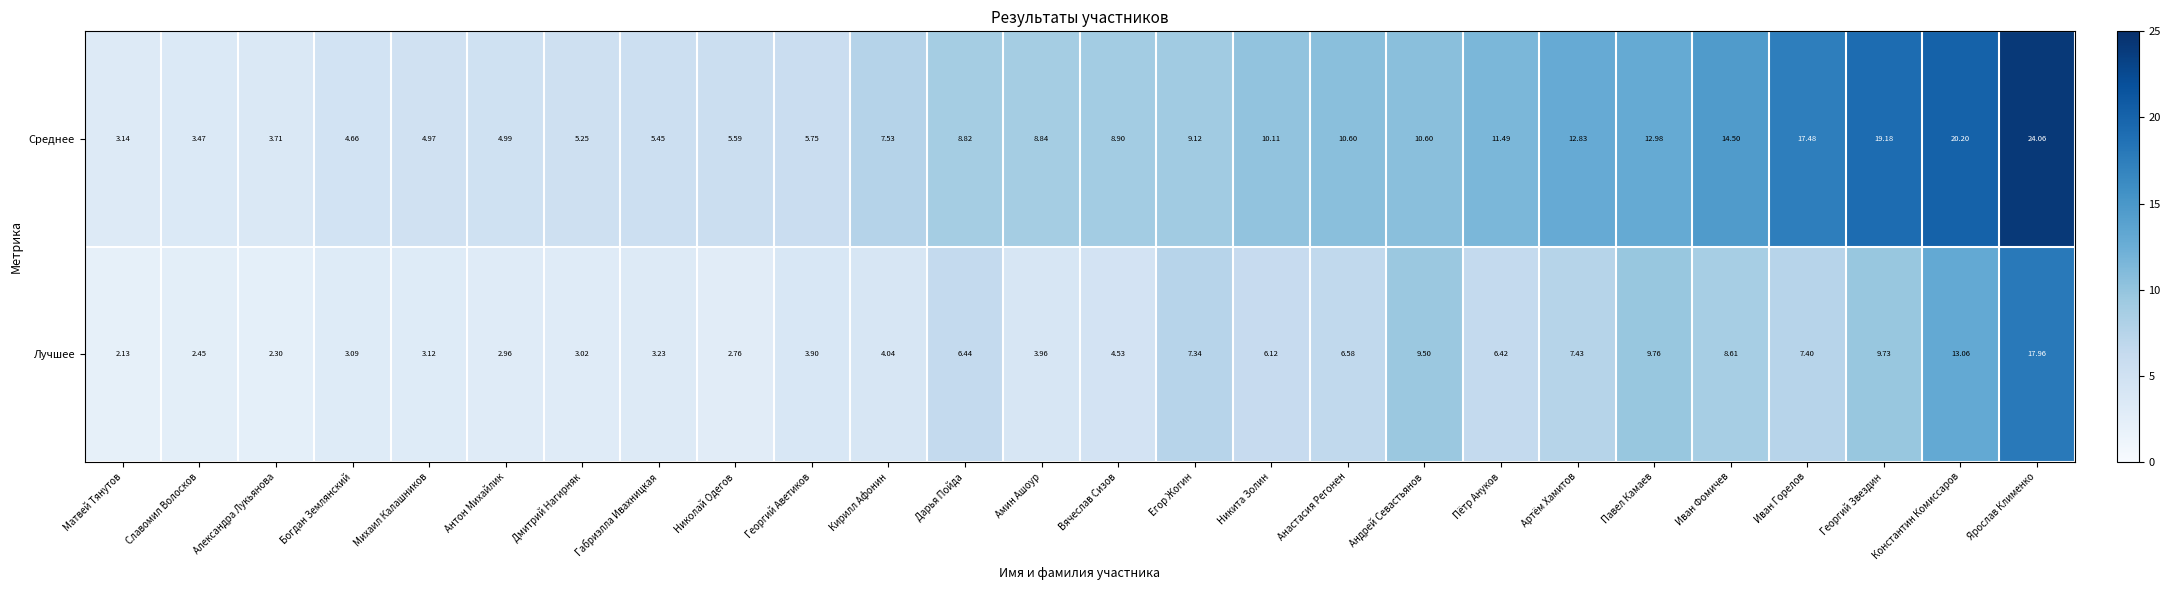

Where is Лучшее nearest to the value 10?

Павел Камаев